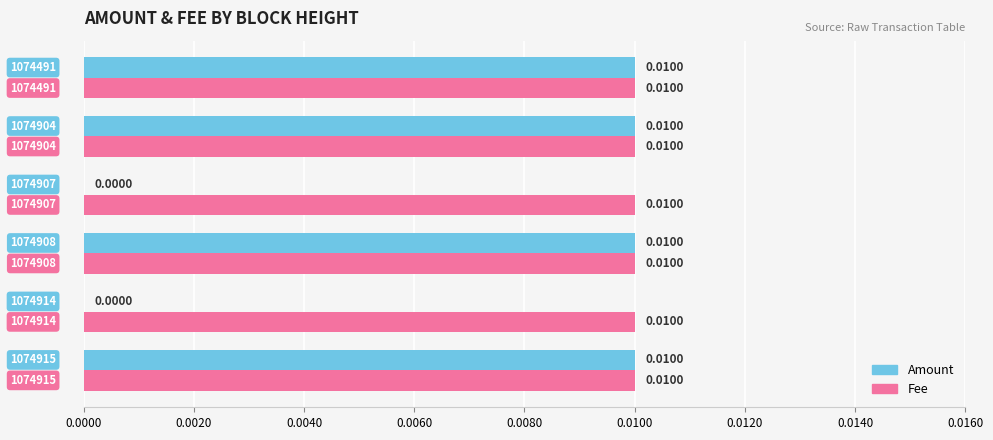

Which series has the largest total across all categories?

Fee